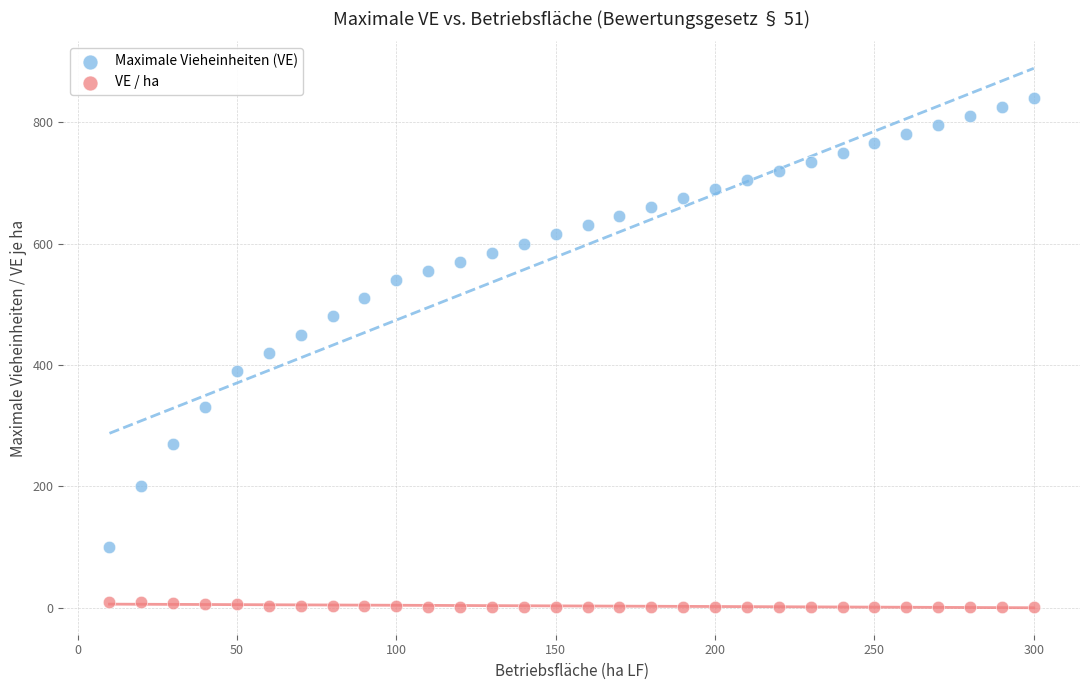

Across all data points, what is the range of X values (max minus min)?

290.0